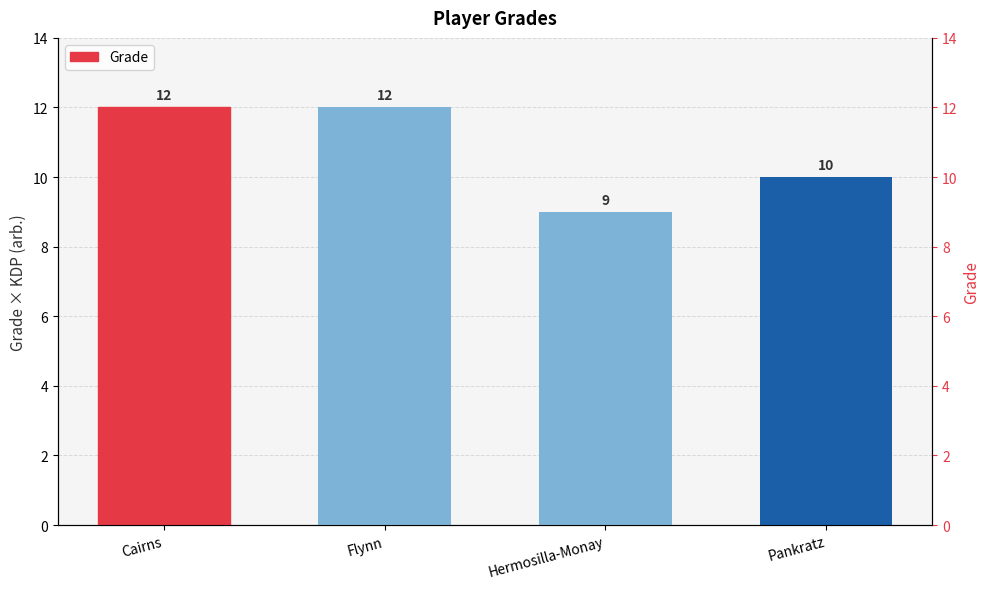

What is the sum of all values?

43